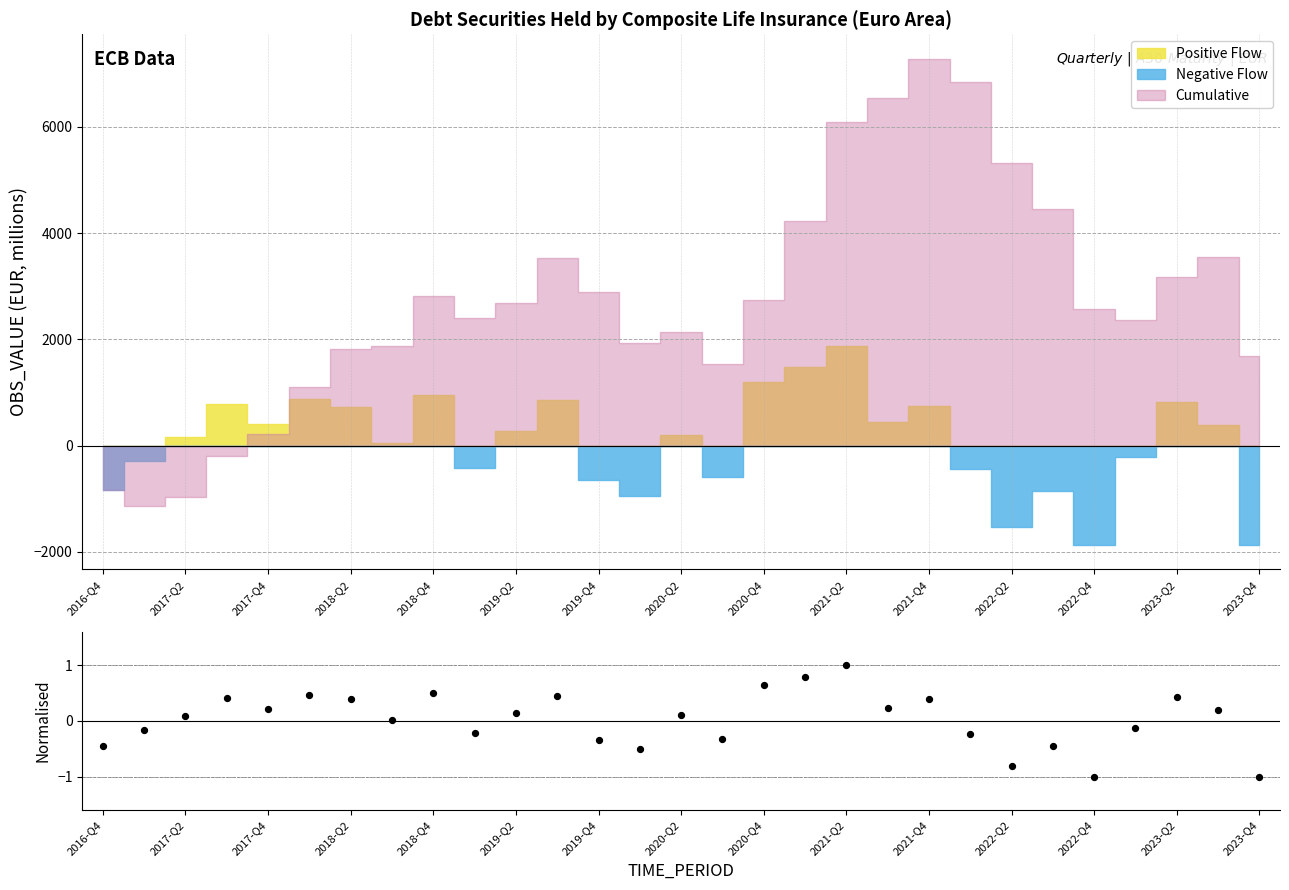

What is the change in value from 2023-Q2 to 16?

+1.2